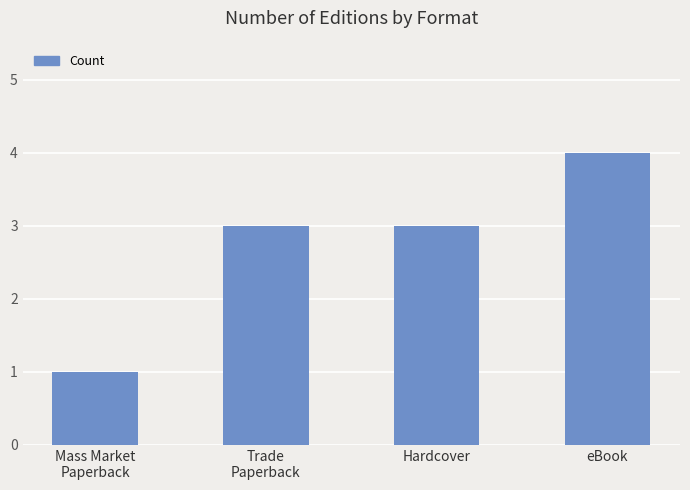

How many distinct data groups are displayed?

1